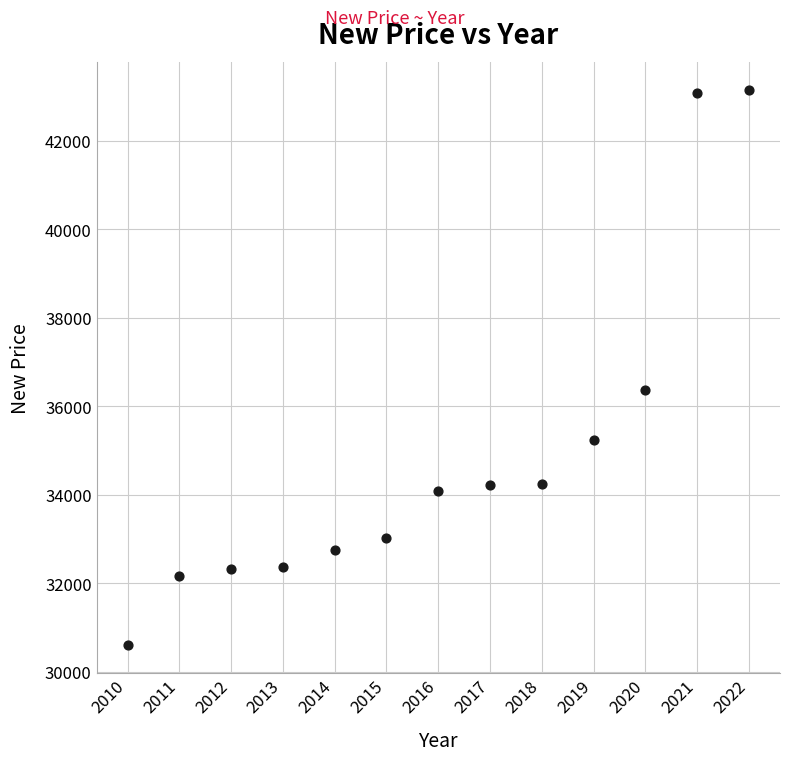

What is the range of Y values (max minus min)?

12537